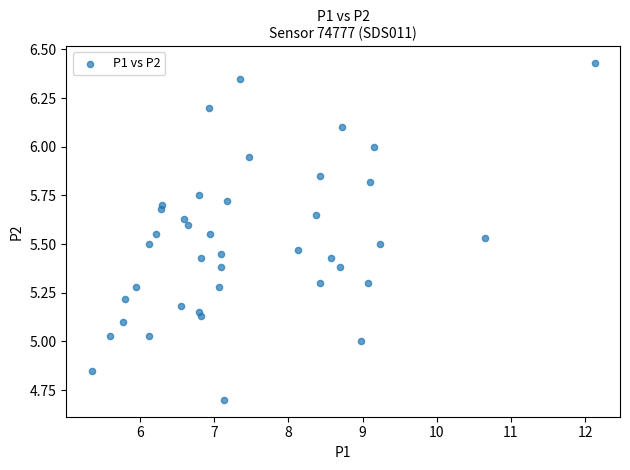

What is the range of Y values (max minus min)?

1.7